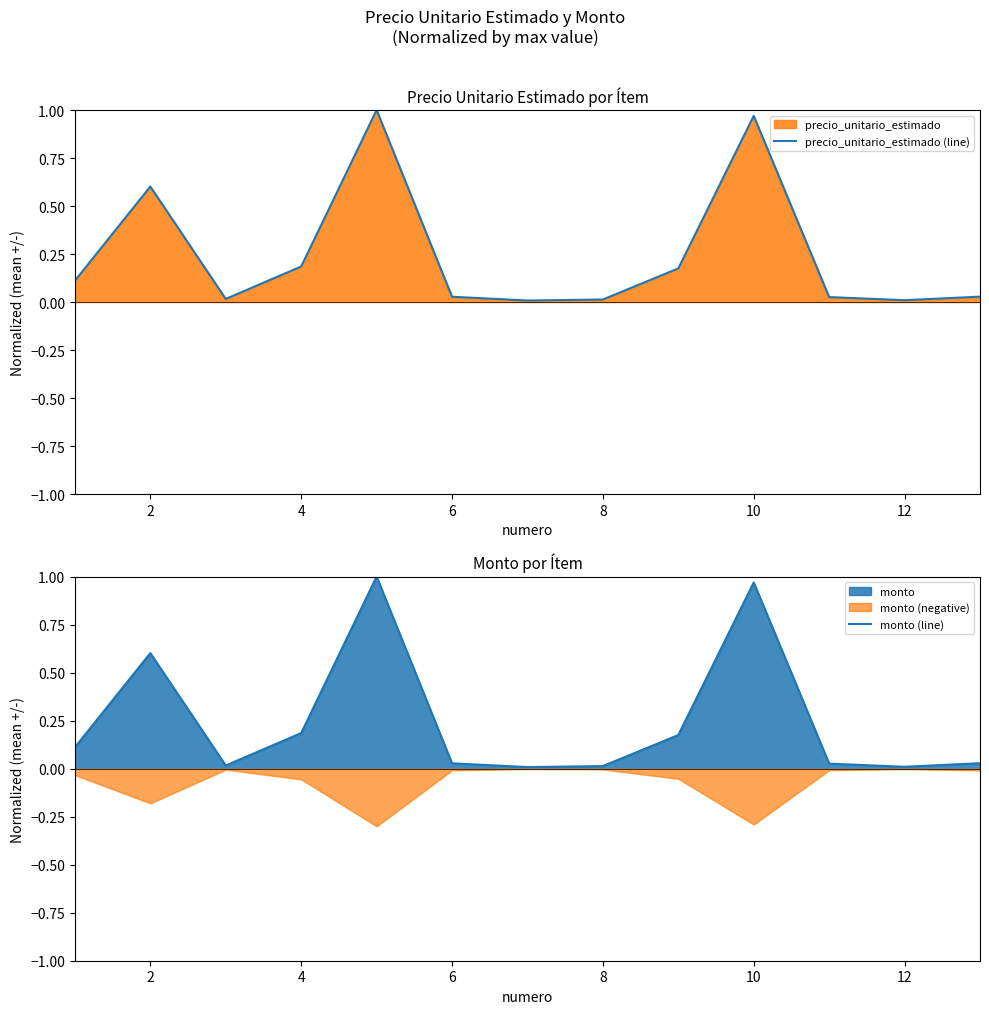

True or false: precio_unitario_estimado (line) and monto (line) intersect in this chart.

False